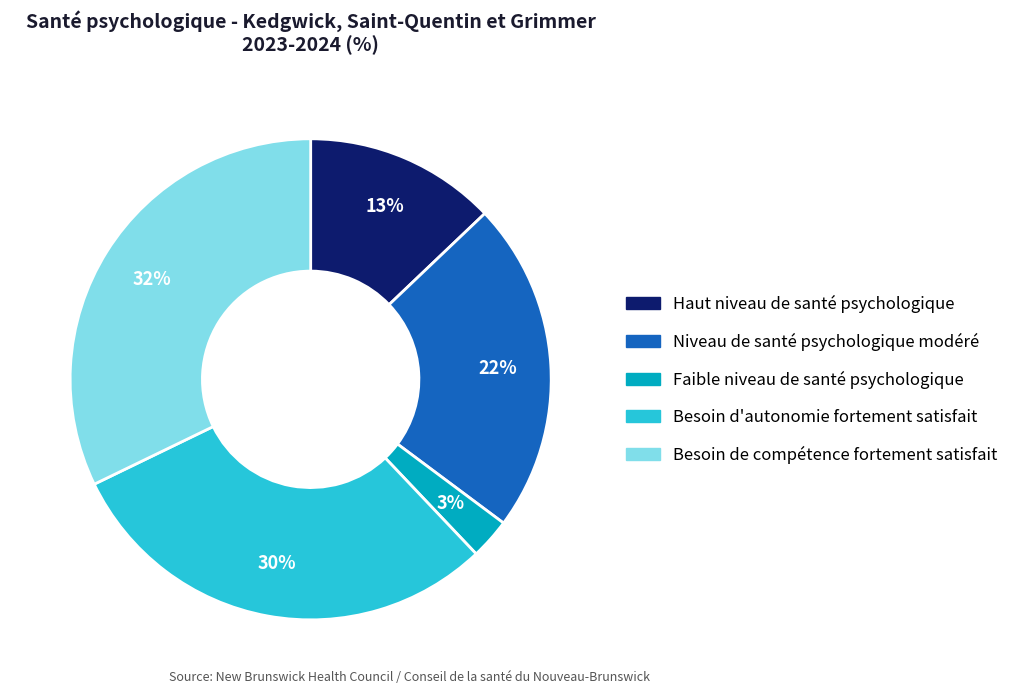

Is there a majority slice in this chart?

No